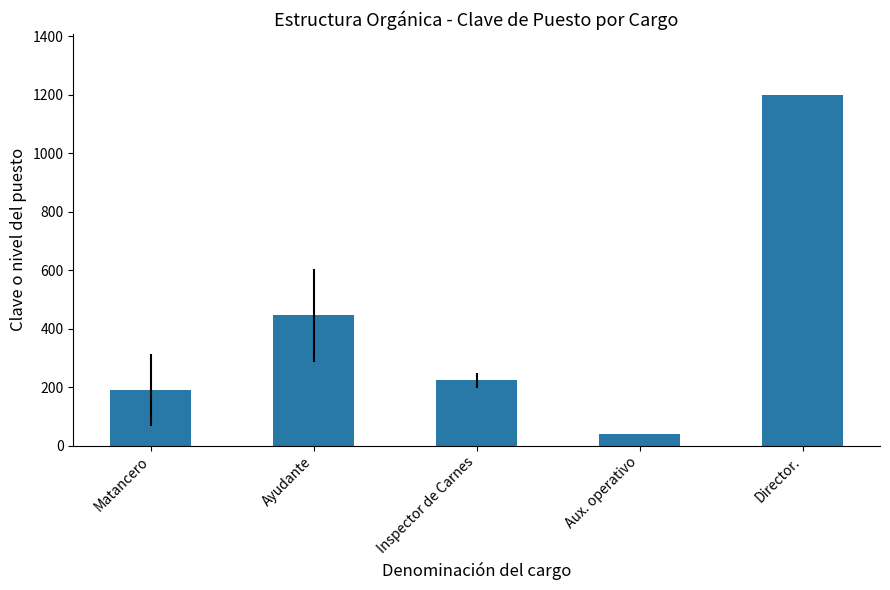

What is the change in value from Ayudante to Aux. operativo?

-406.1